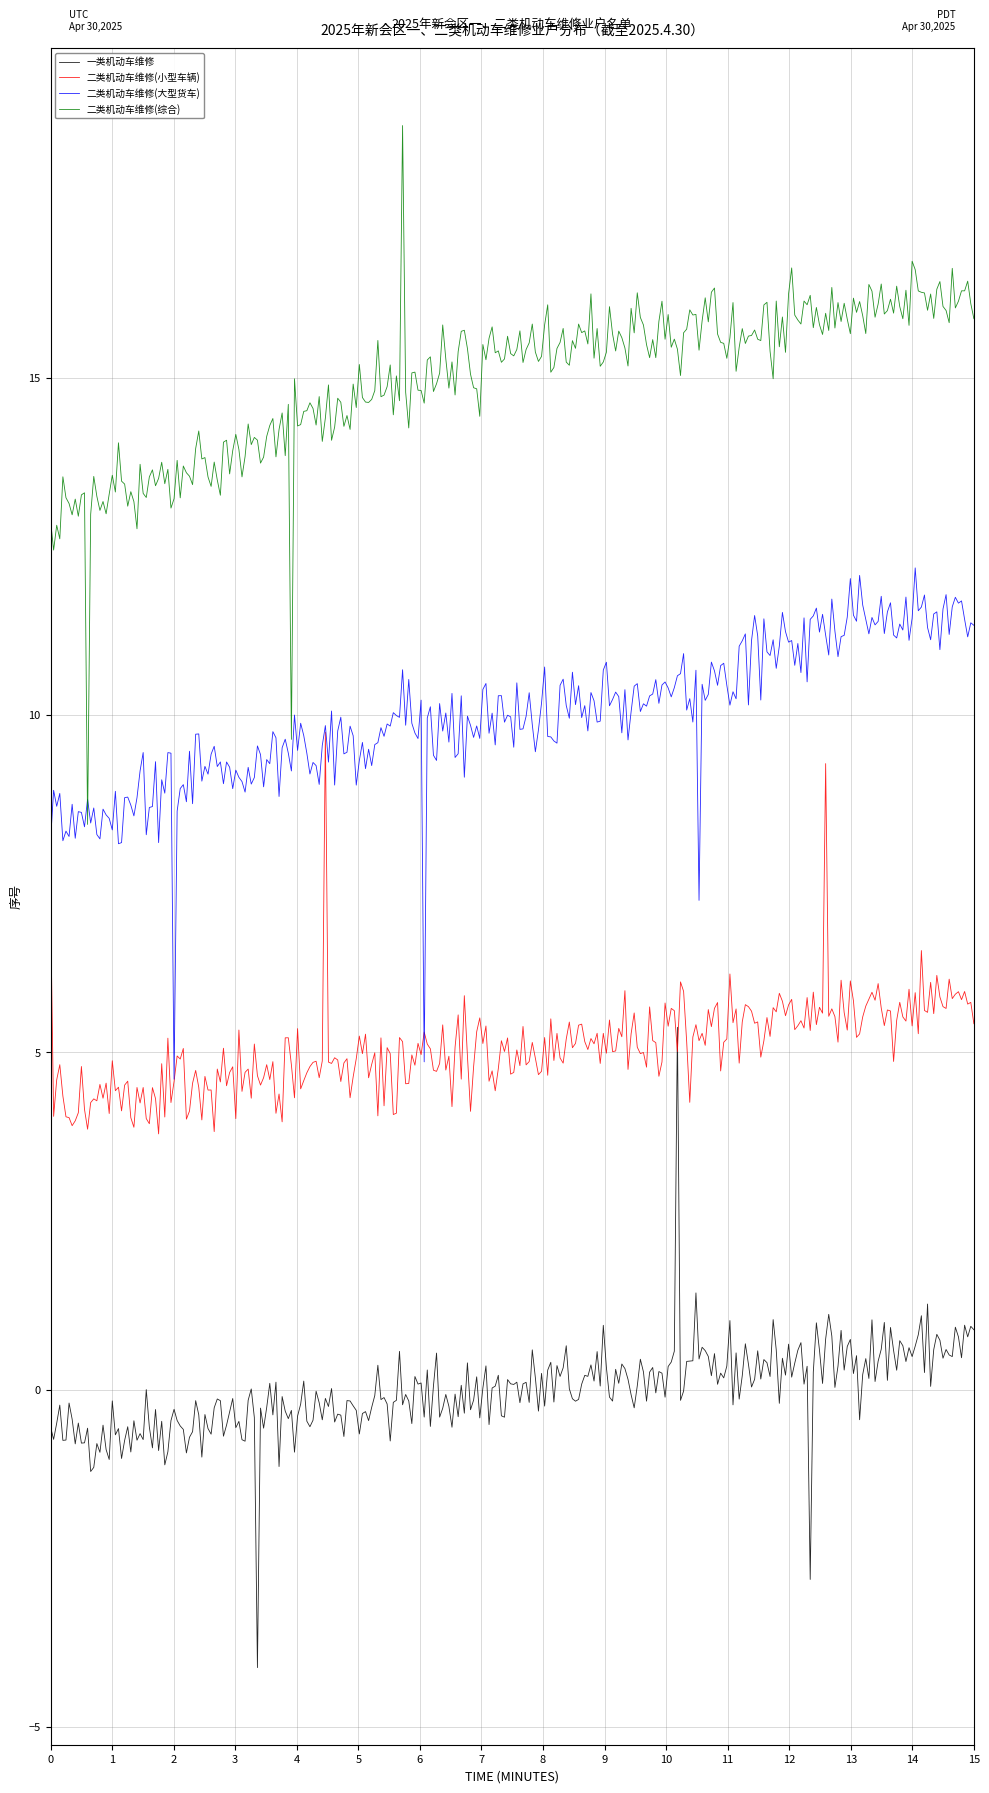

What is the minimum value for 二类机动车维修(综合)?

8.4